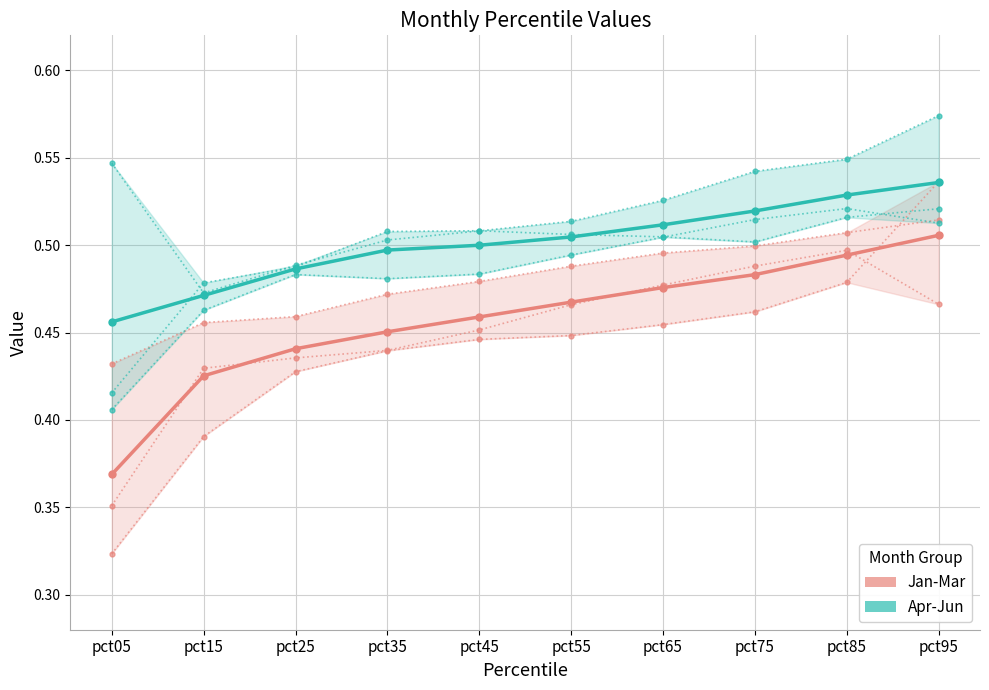

What is the spread (max minus min) of values at pct05?

0.1